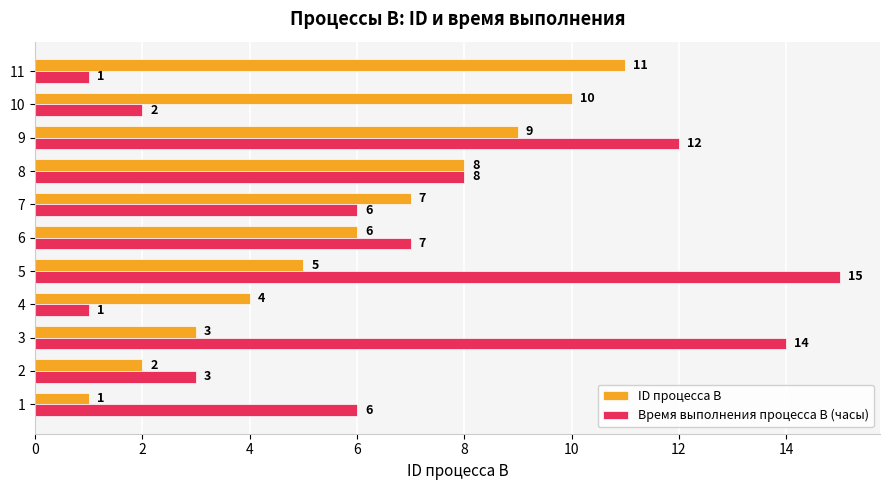

The value of ID процесса B at 11 is 7. True or false?

False